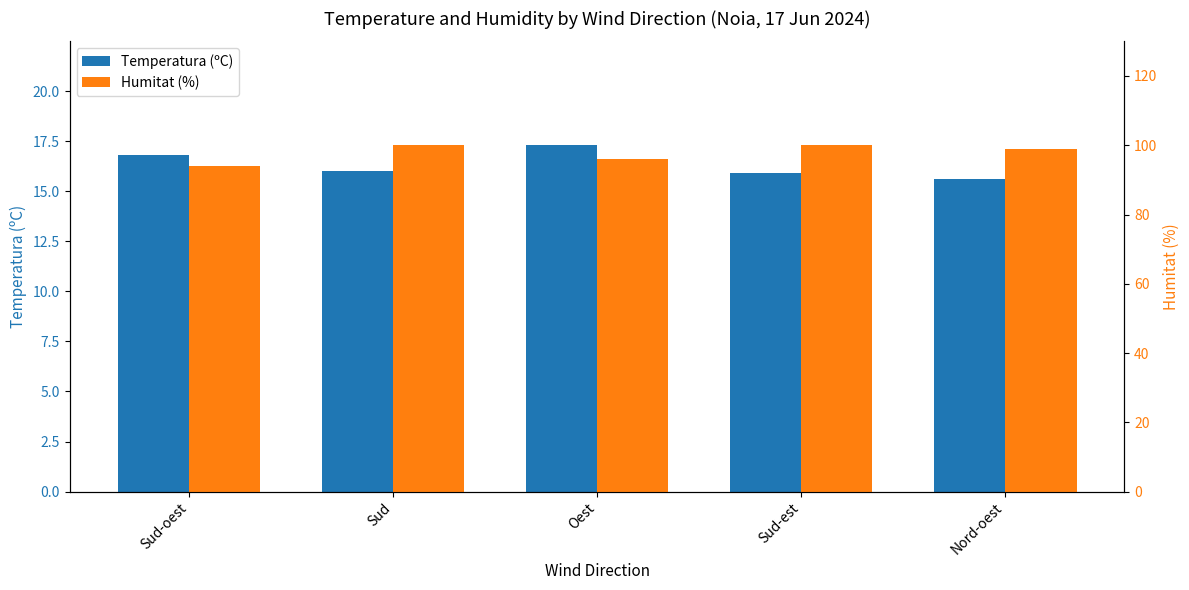

What is the total value across all series at Sud?

116.0